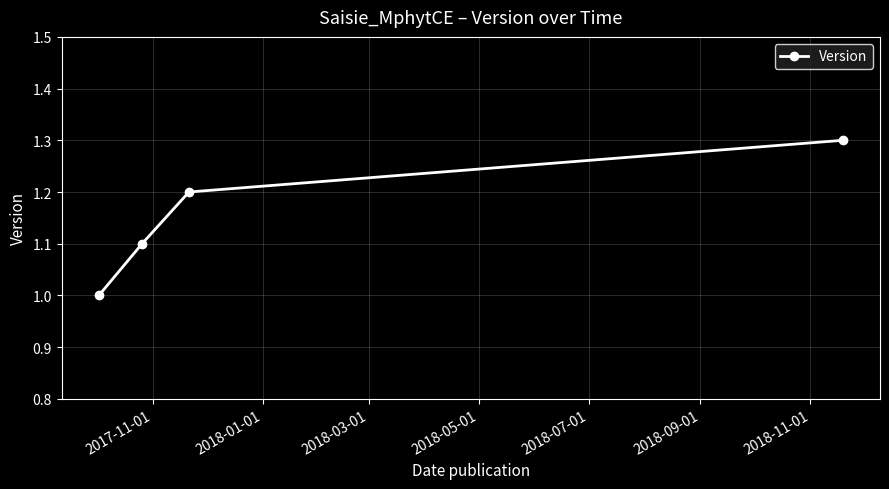

What is the minimum value shown in the chart?

1.0